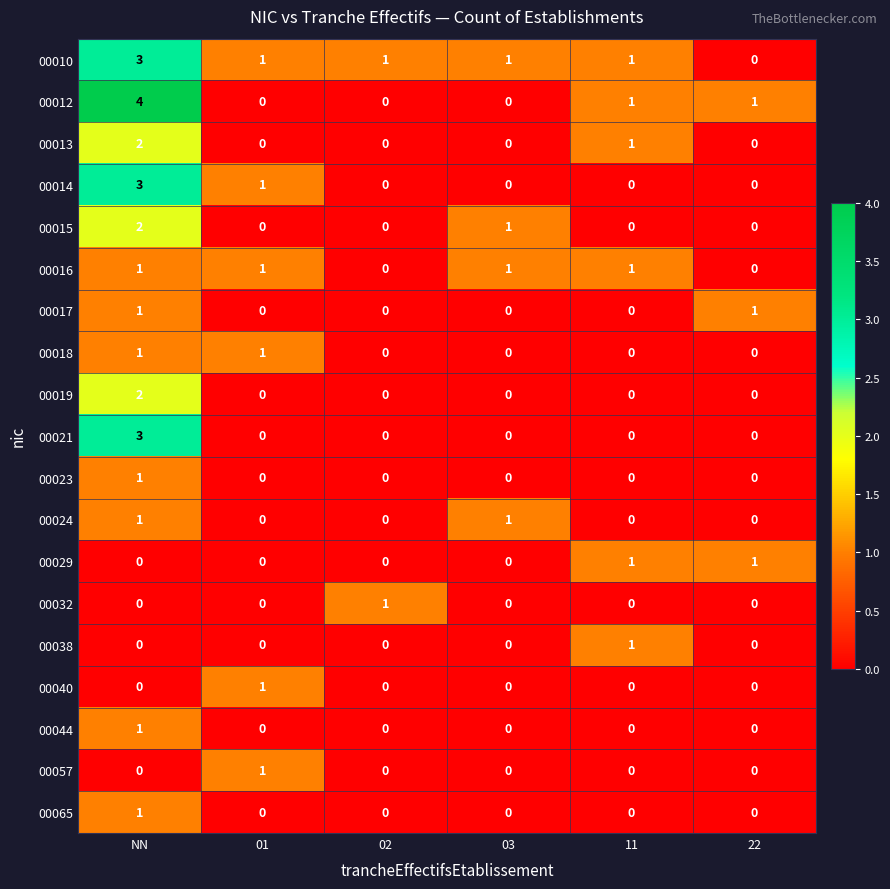

What is the difference between the highest and lowest values at NN?

4